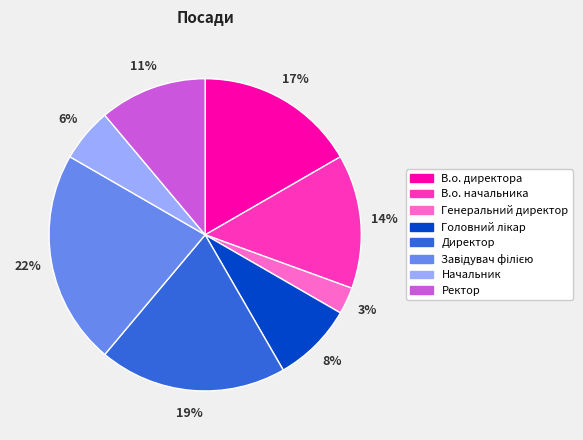

True or false: Директор accounts for 19% of the total.

True